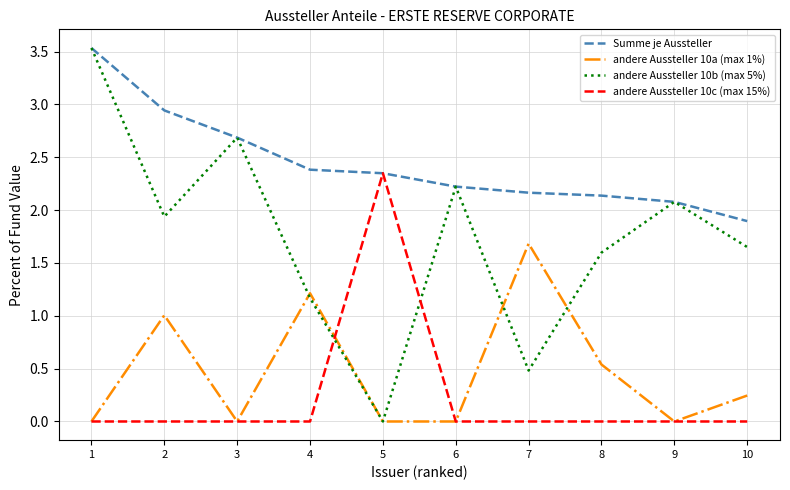

What is the difference between the maximum and minimum values in the Summe je Aussteller series?

1.6